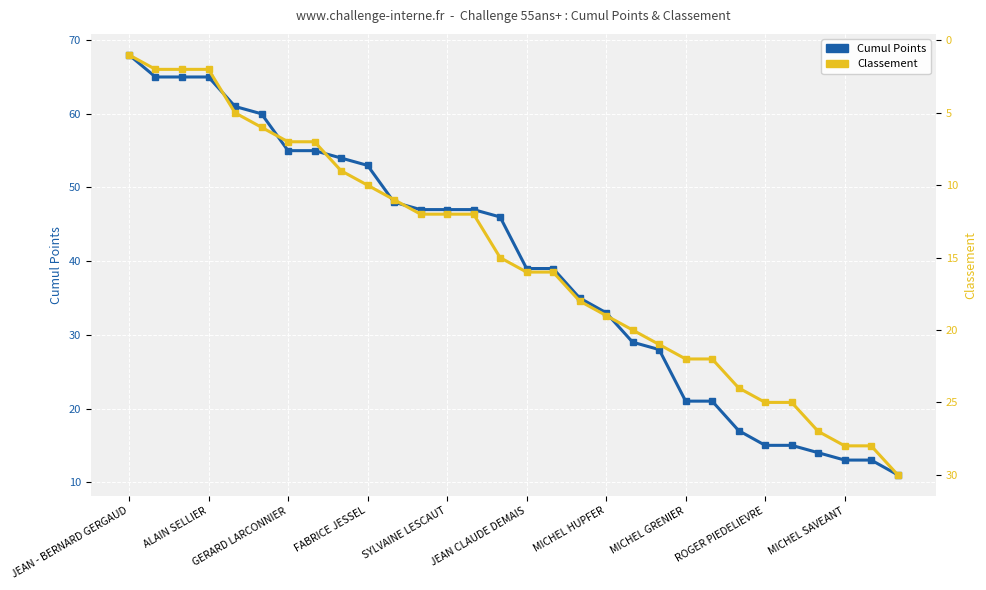

Which series has the largest range (max minus min)?

CUMUL POINTS